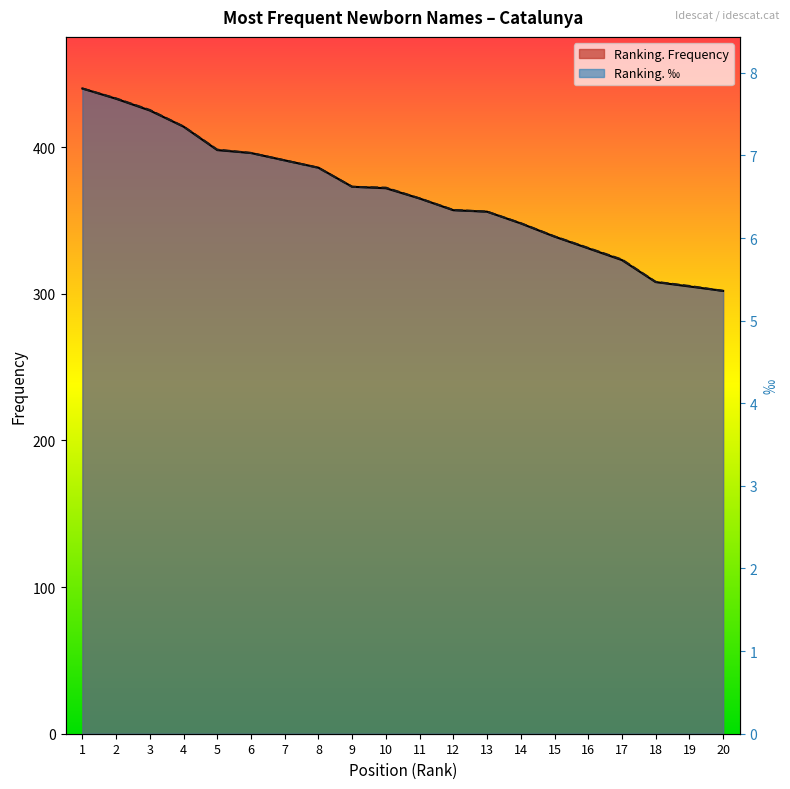

What is the difference between the Ranking. Frequency values at 2 and 3?

8.0